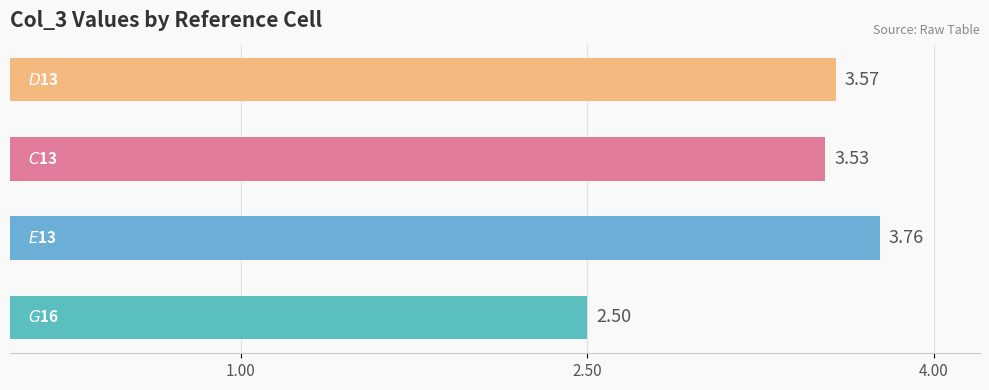

What is the sum of all values?

13.4